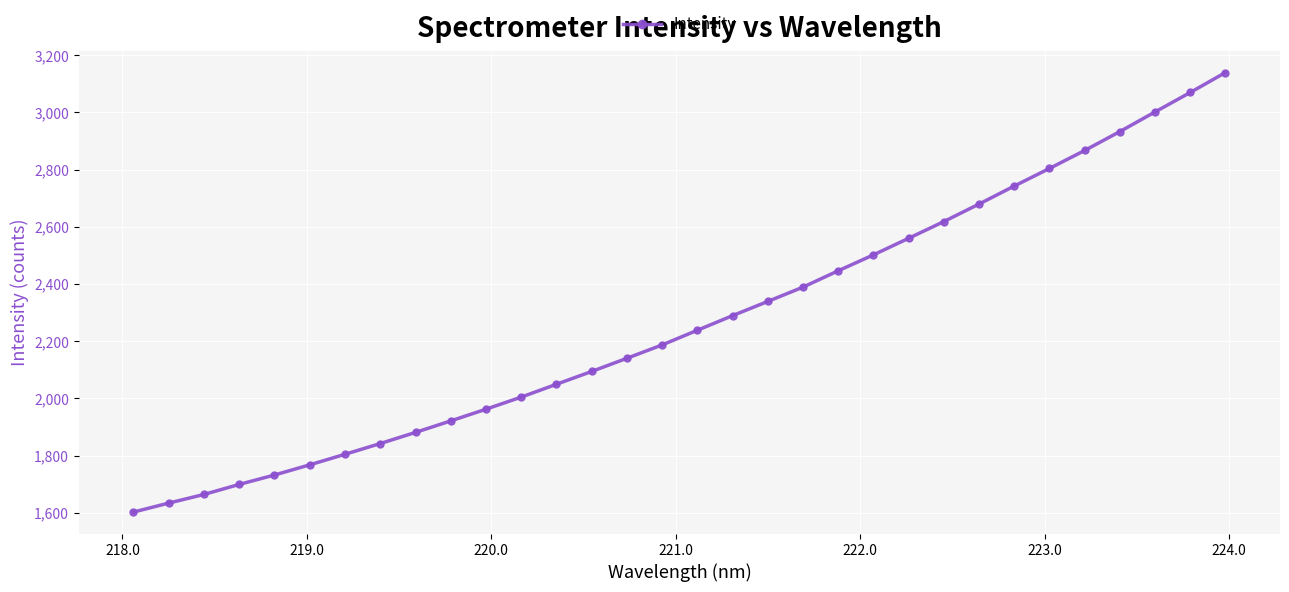

How many series are shown in this chart?

1